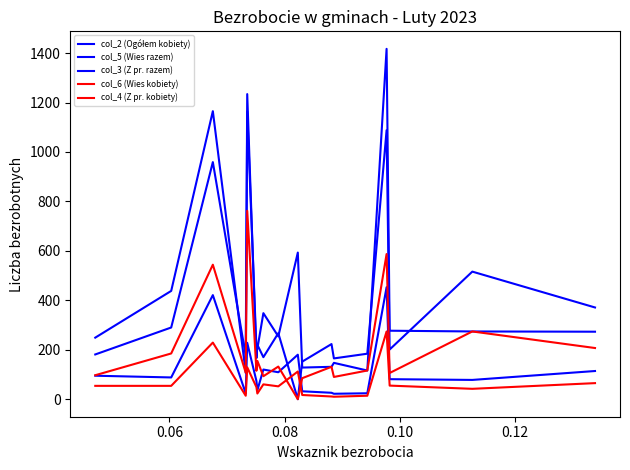

How many lines are shown in the chart?

5